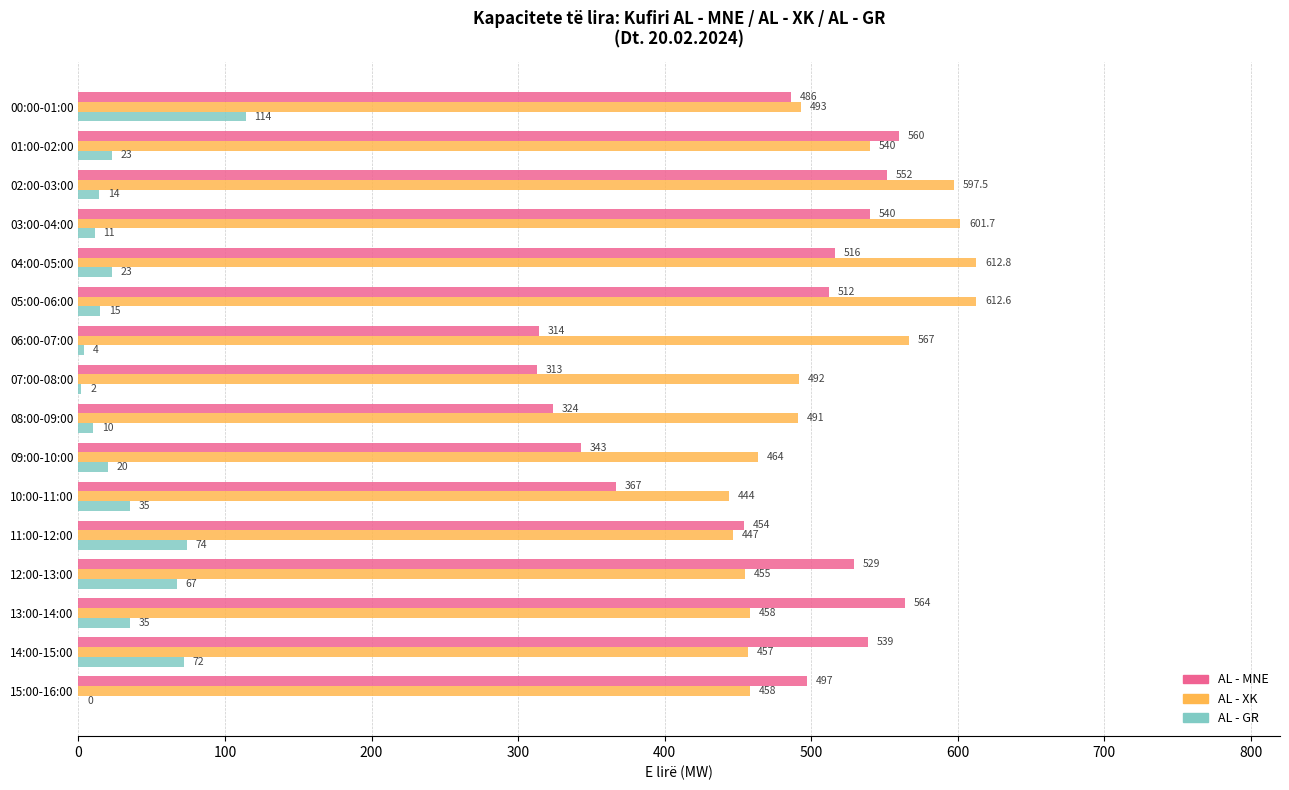

The value of AL - MNE at 11:00-12:00 is 454.0. True or false?

True